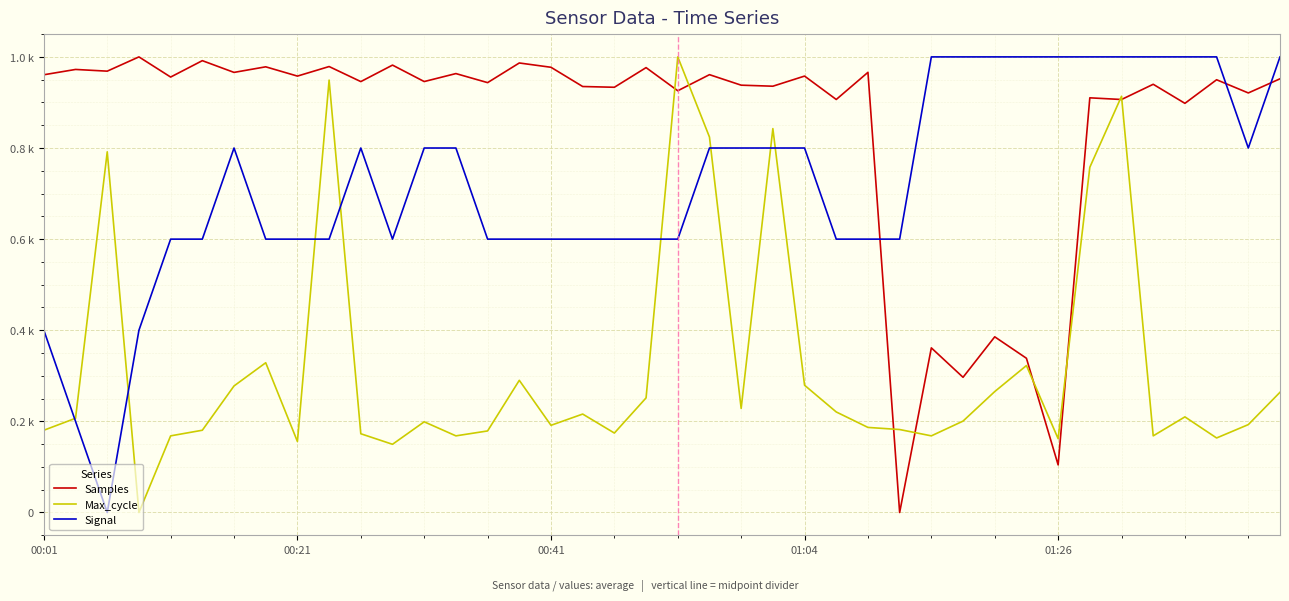

Is this an area chart (filled region under the line)?

No